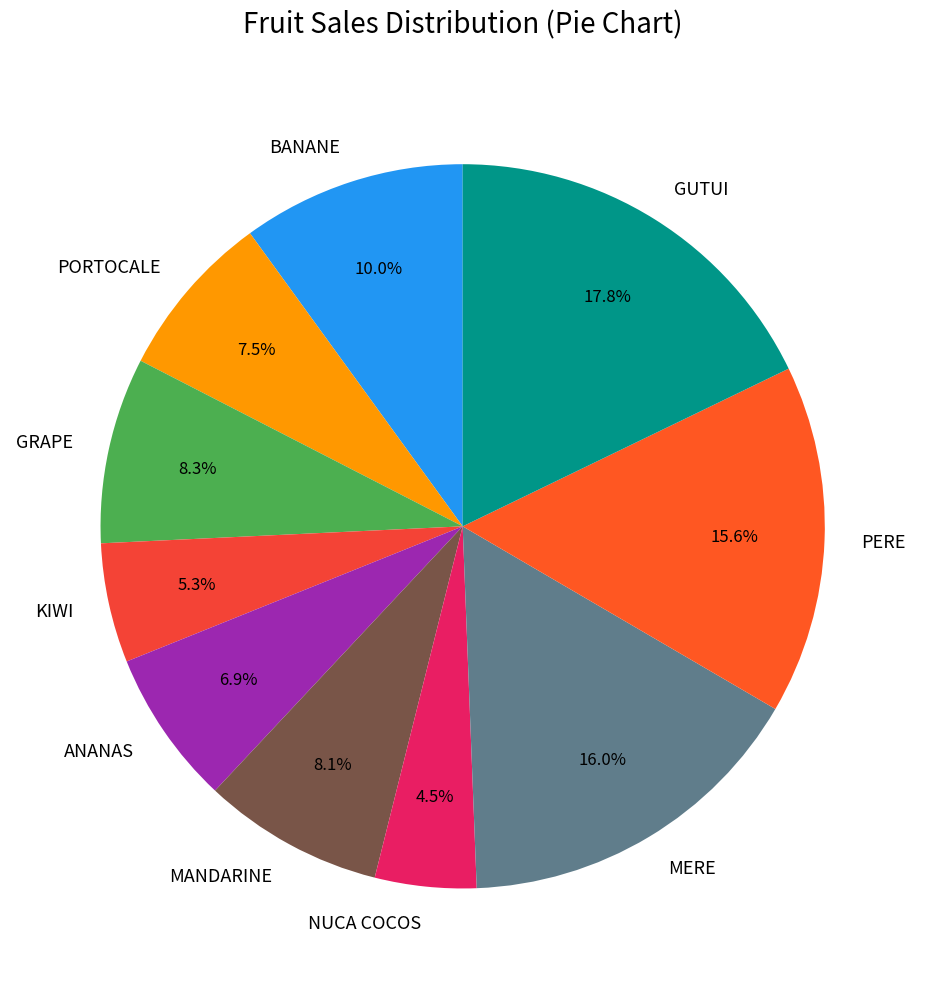

To the nearest percent, what portion does MERE represent?

16%